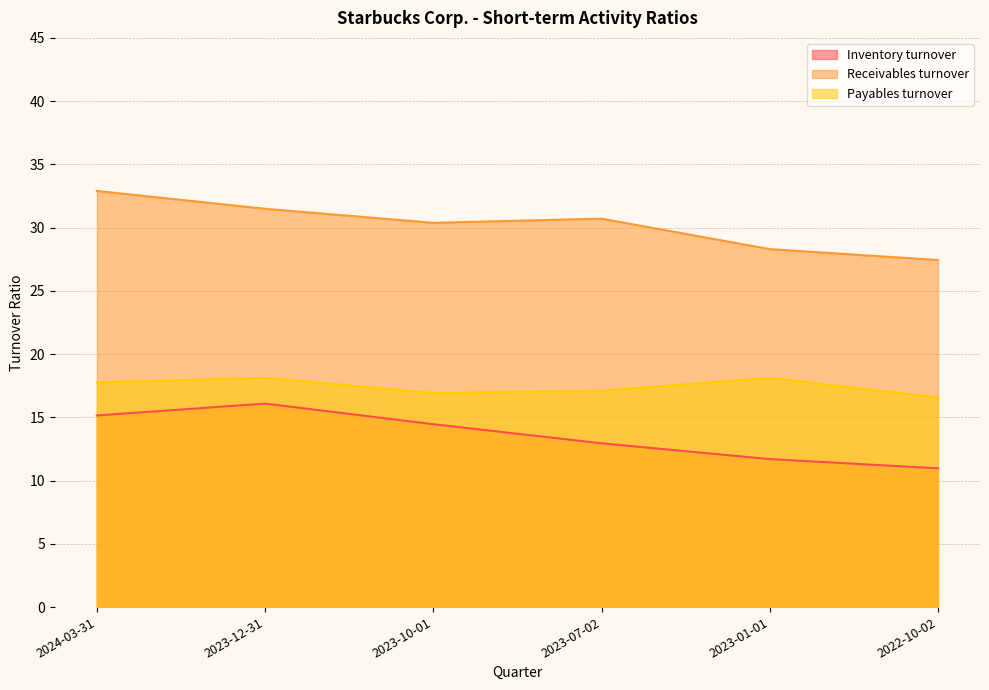

At which label is Receivables turnover closest to 30?

2023-10-01